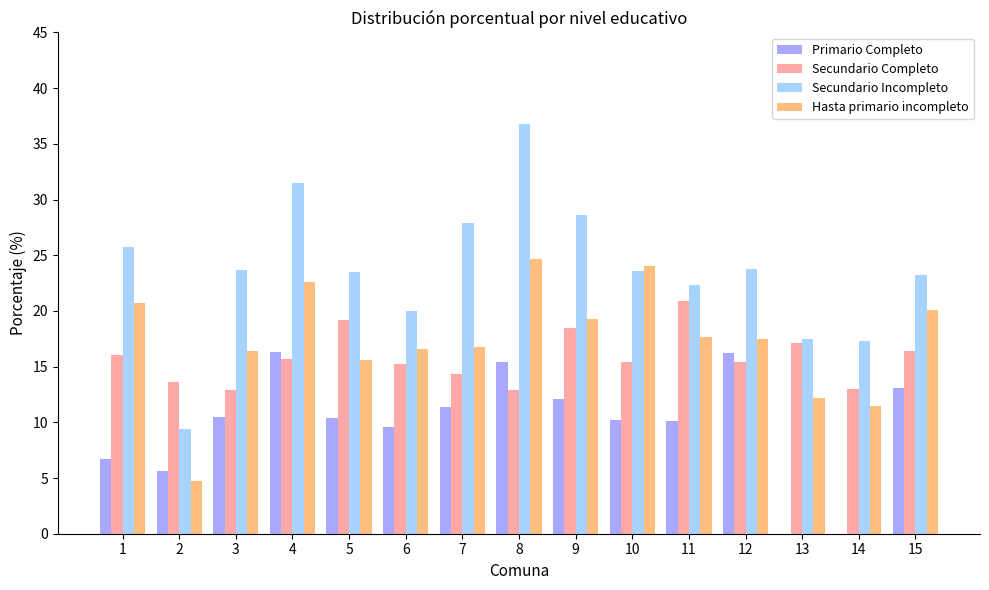

At which category does the chart reach its peak across all series?

8